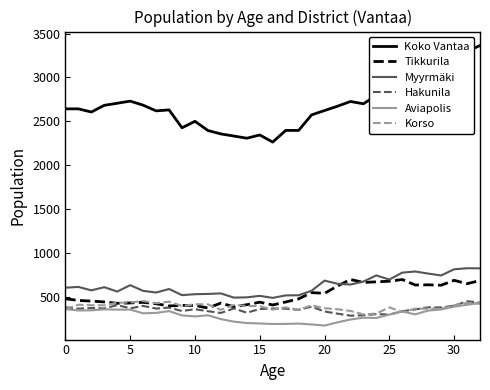

Which series has the widest spread of values?

Koko Vantaa